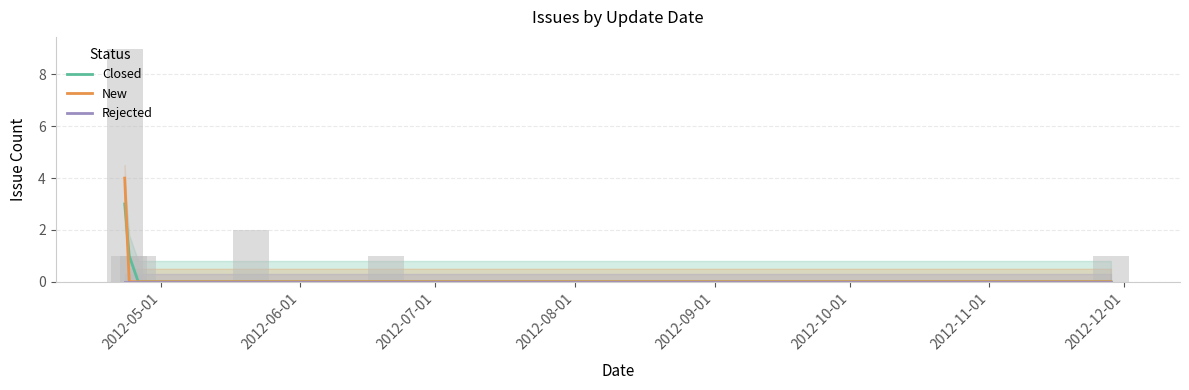

What is the greatest value displayed?

4